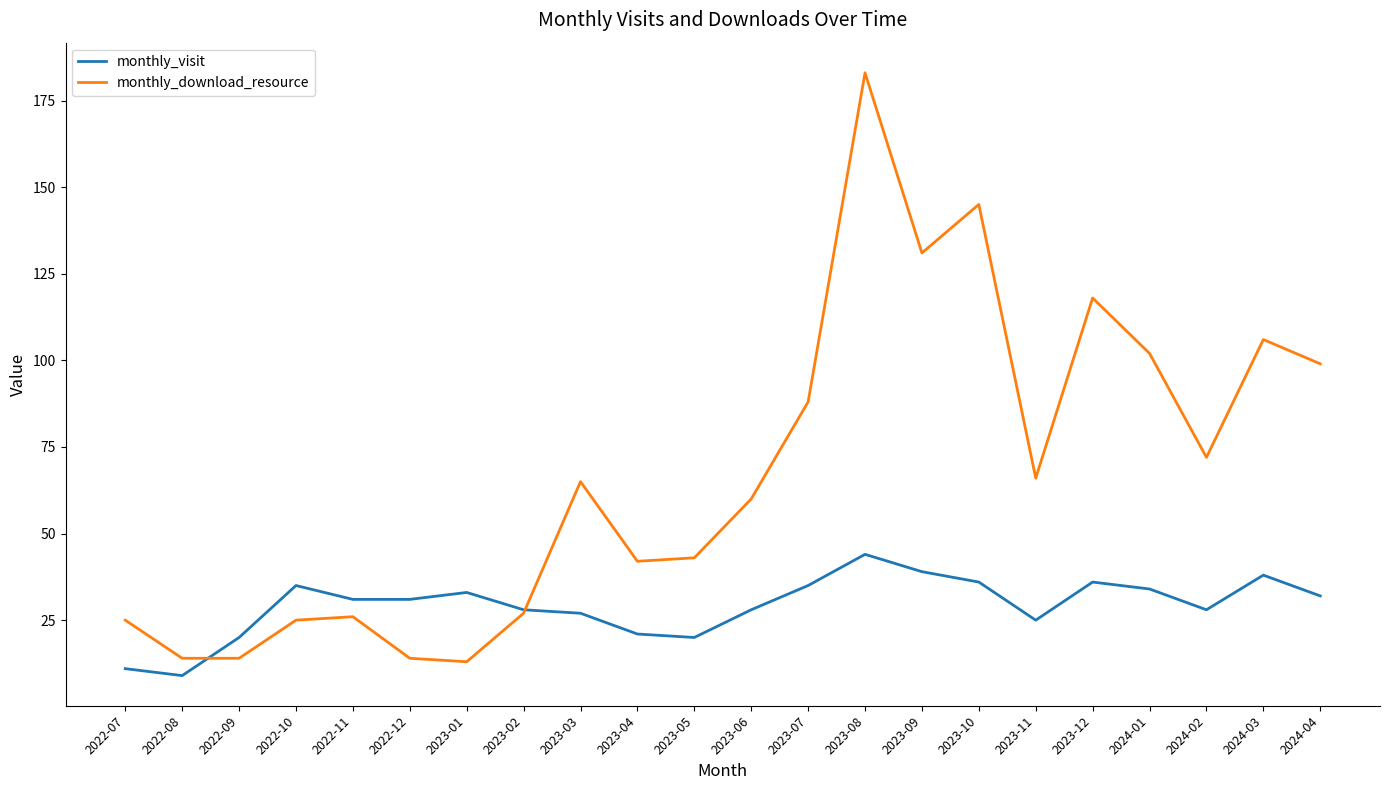

Reading left to right, list all the values displayed in this chart.

monthly_visit: 11	9	20	35	31	31	33	28	27	21	20	28	35	44	39	36	25	36	34	28	38	32
monthly_download_resource: 25	14	14	25	26	14	13	27	65	42	43	60	88	183	131	145	66	118	102	72	106	99